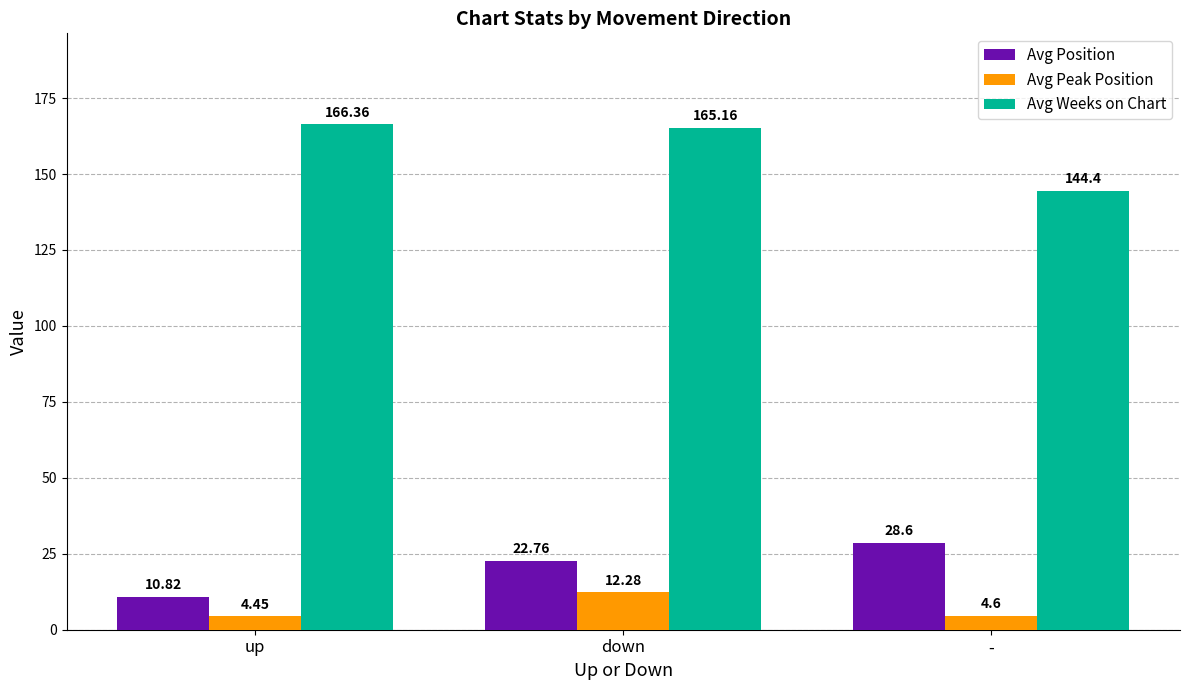

What is the sum of all Avg Weeks on Chart values?

475.9